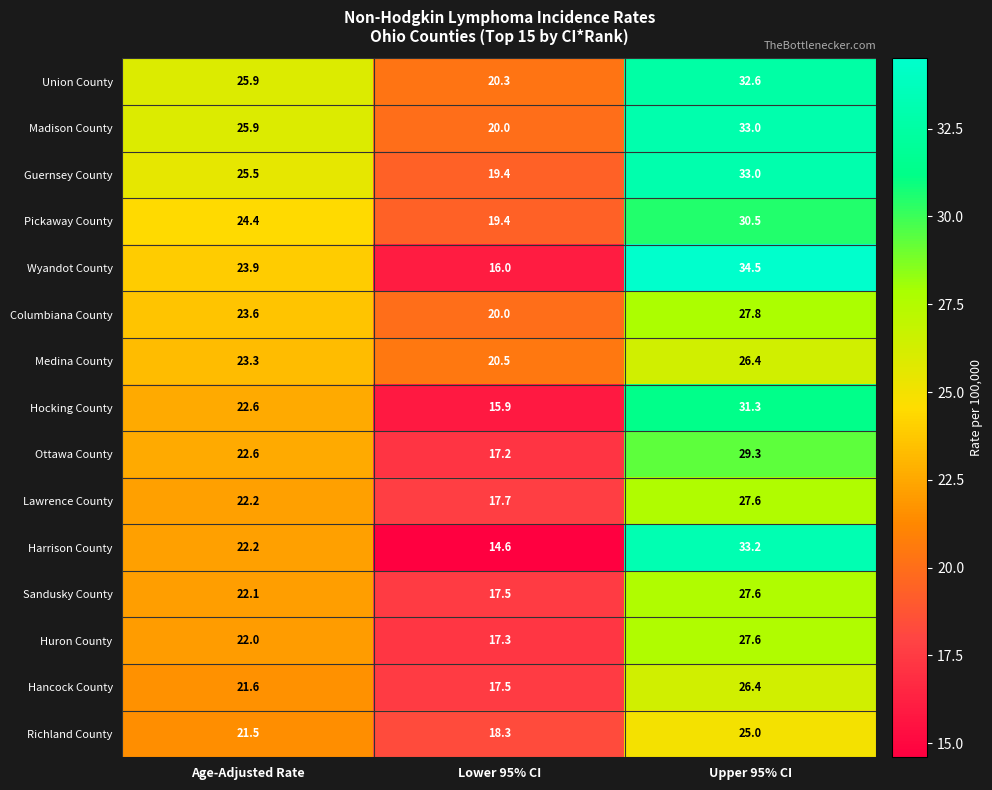

Which series has the largest range (max minus min)?

Harrison County